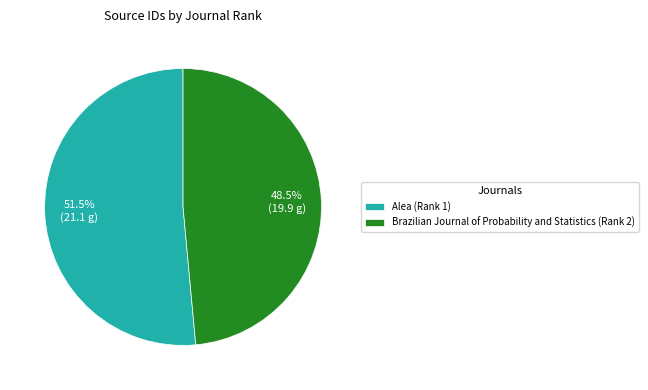

Does any single category account for the majority?

Yes